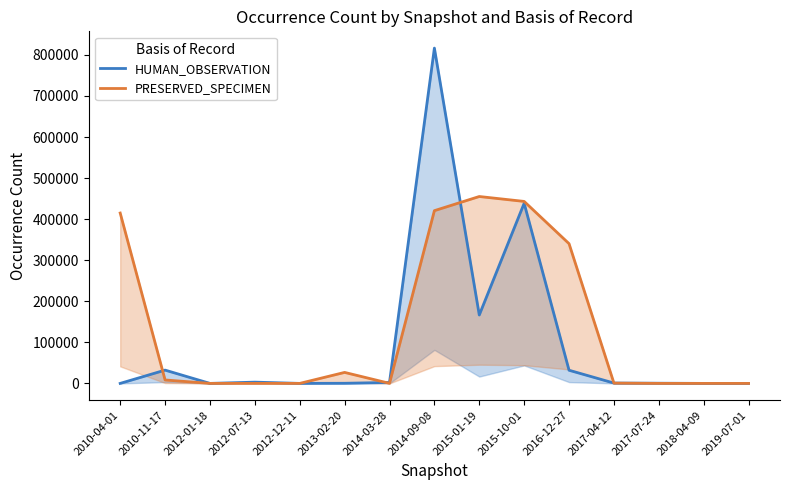

After their last crossing, which series has the higher values: PRESERVED_SPECIMEN or HUMAN_OBSERVATION?

HUMAN_OBSERVATION